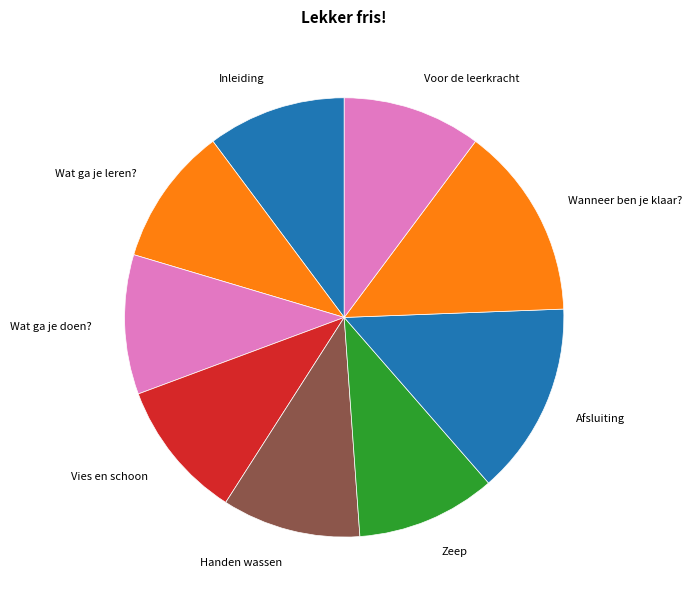

Does Handen wassen account for over 50% of the chart?

No